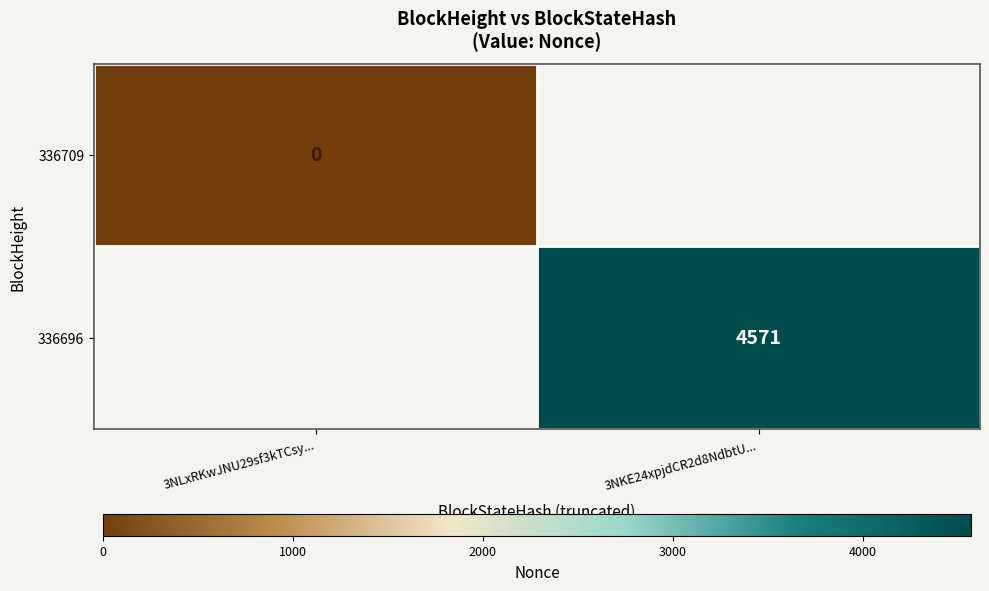

True or false: 336696 has a value of 4571 at 3NKE24xpjdCR2d8NdbtU....

True